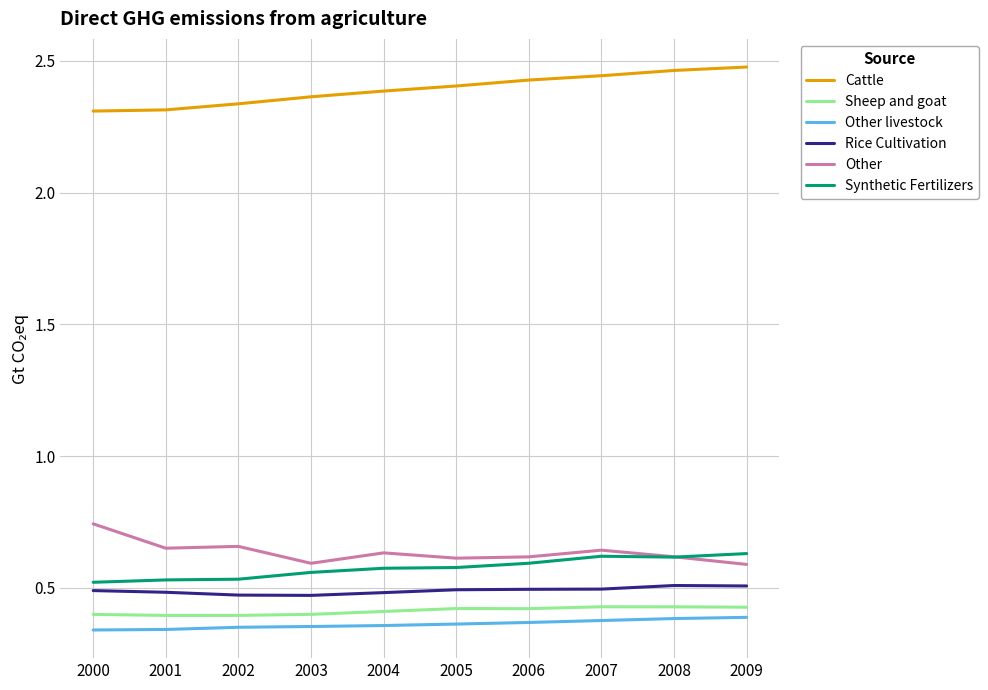

True or false: Rice Cultivation and Other intersect in this chart.

False